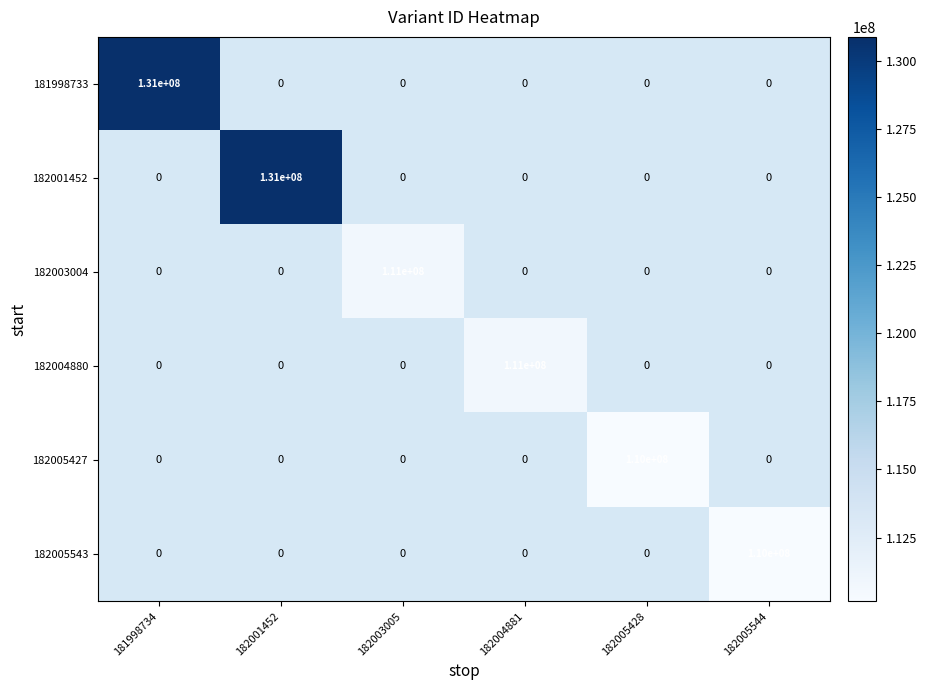

Which has a higher value, 182005544 or 182004881?

182004881